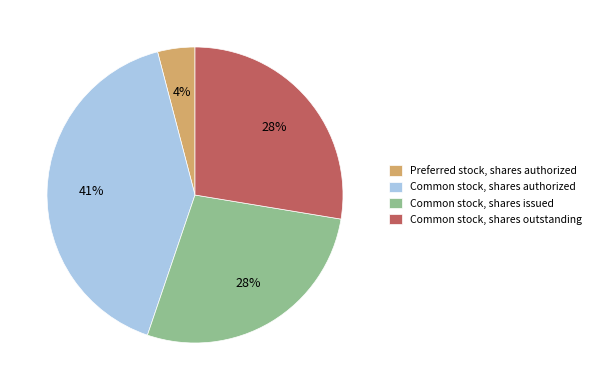

To the nearest percent, what percentage of the pie is Common stock, shares outstanding?

28%